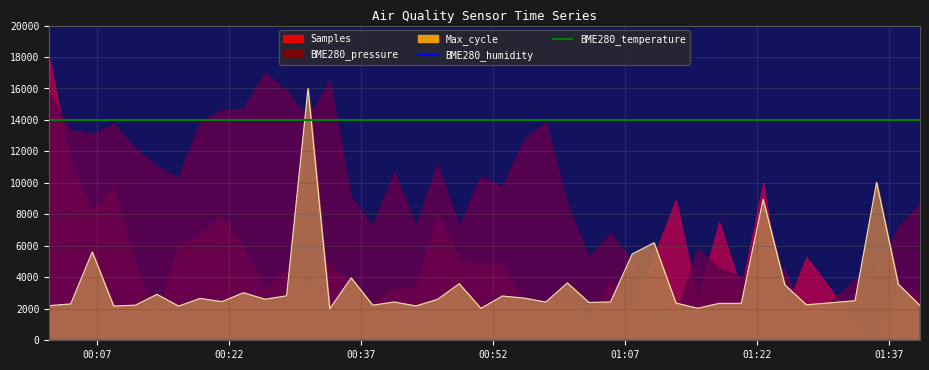

What is the sum of all BME280_humidity values?

43203040.0